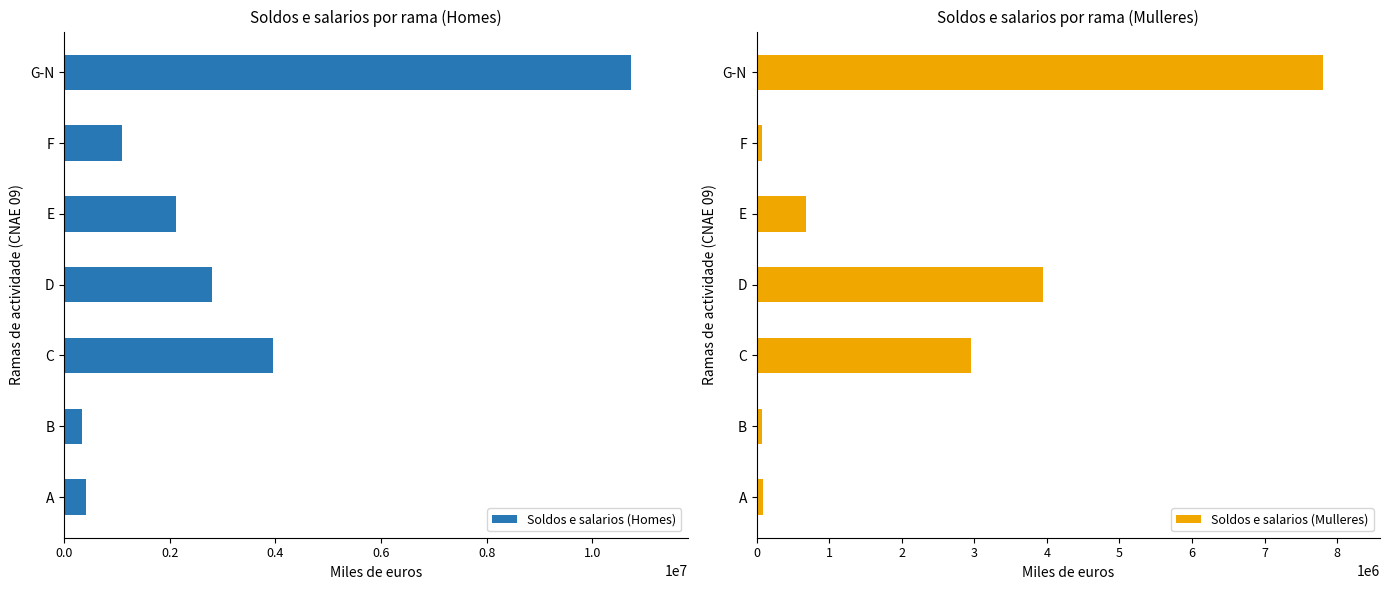

True or false: Soldos e salarios (Homes) has a value of 6423116.7 at C.

False